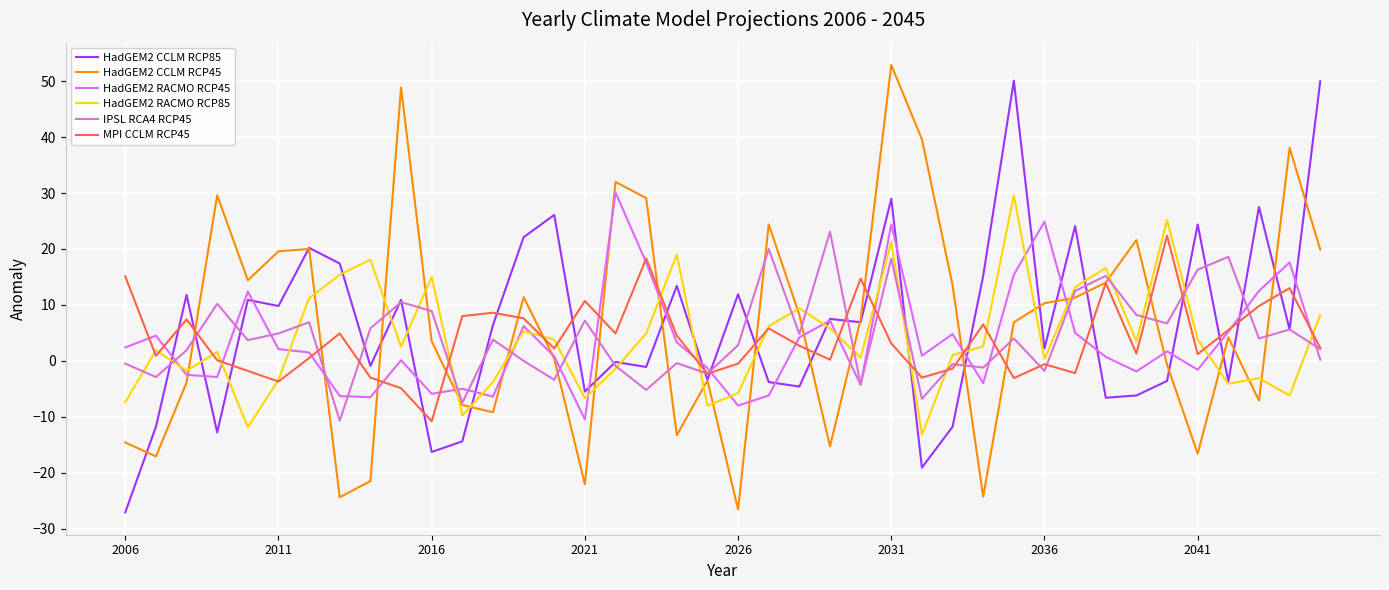

What is the lowest value of the HadGEM2 RACMO RCP85 series?

-13.2